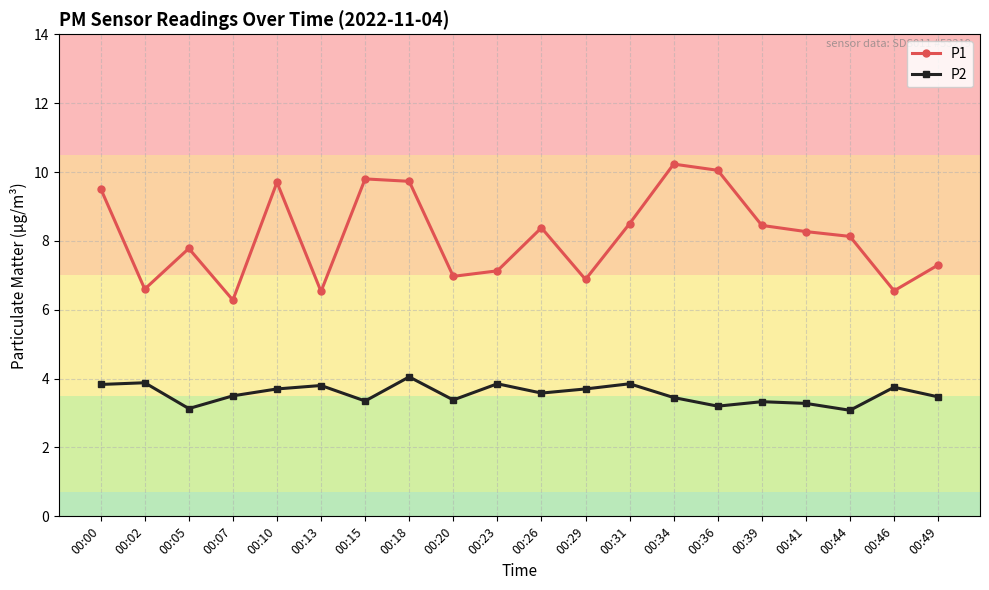

True or false: P1 and P2 cross at least once.

False